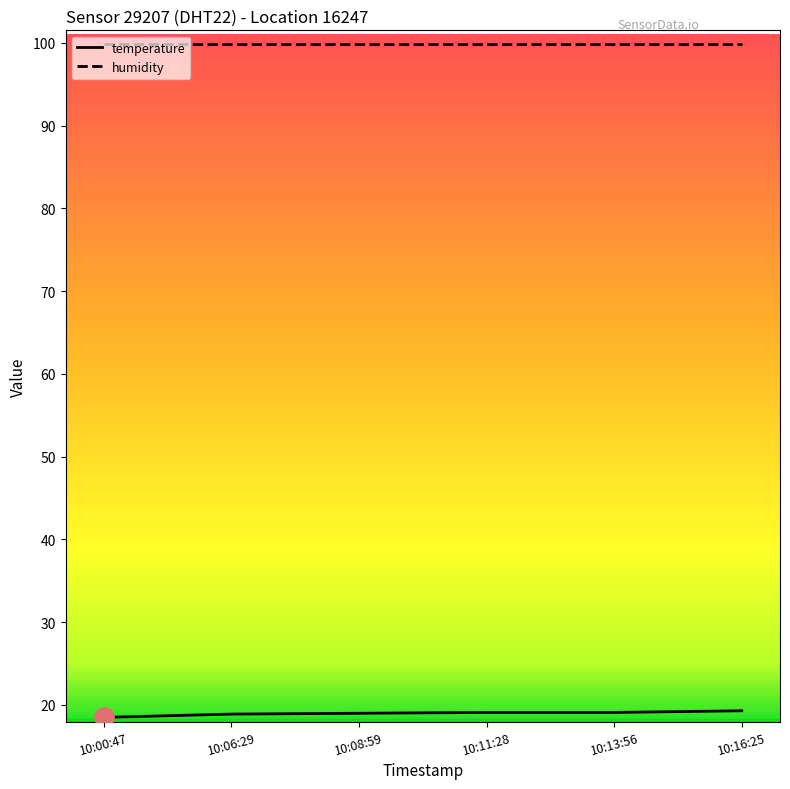

The temperature series shows 18.5 at 10:00:47. True or false?

True